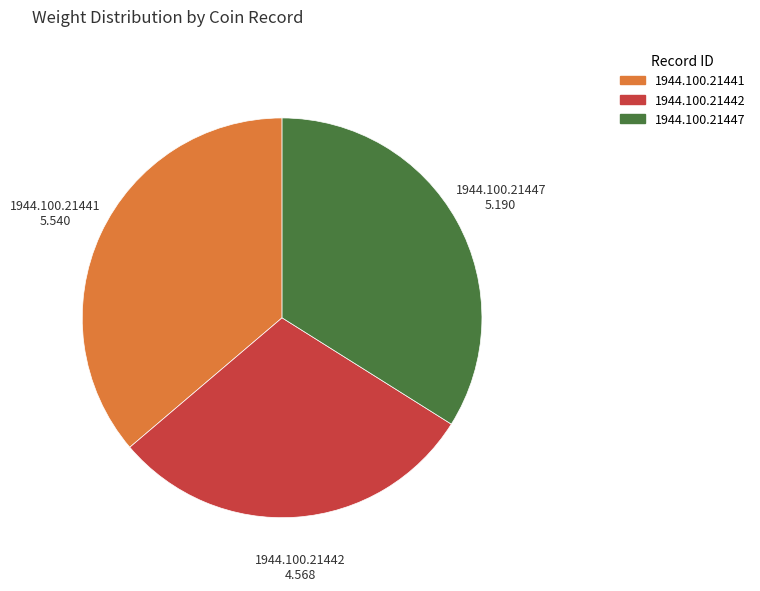

Approximately how many times larger is the value at 1944.100.21447 compared to 1944.100.21441?

0.9